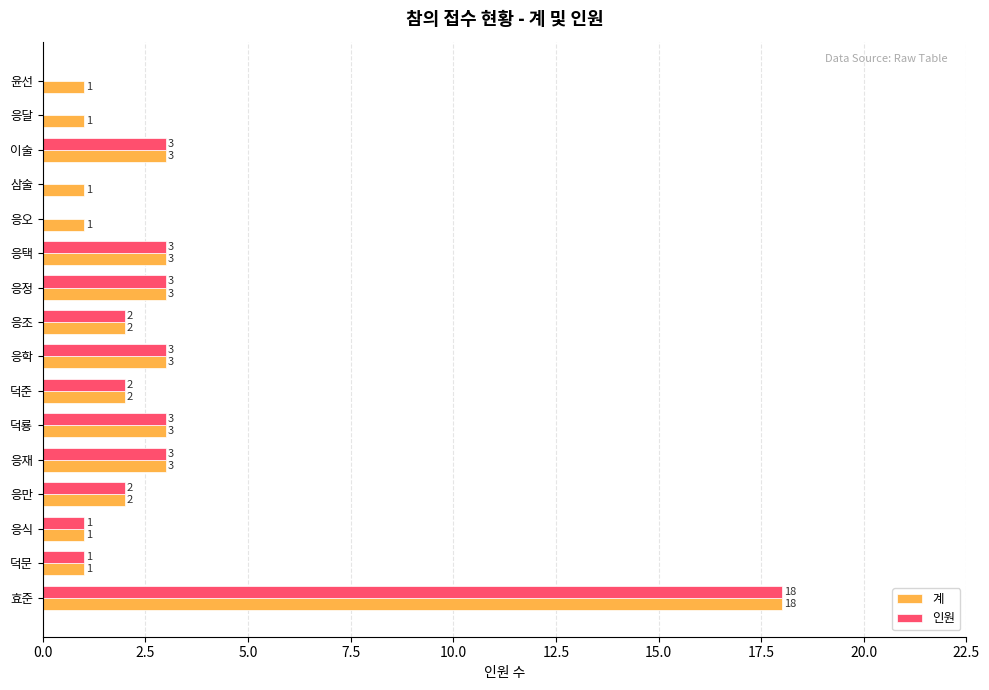

Which category has the highest value across all series?

효준